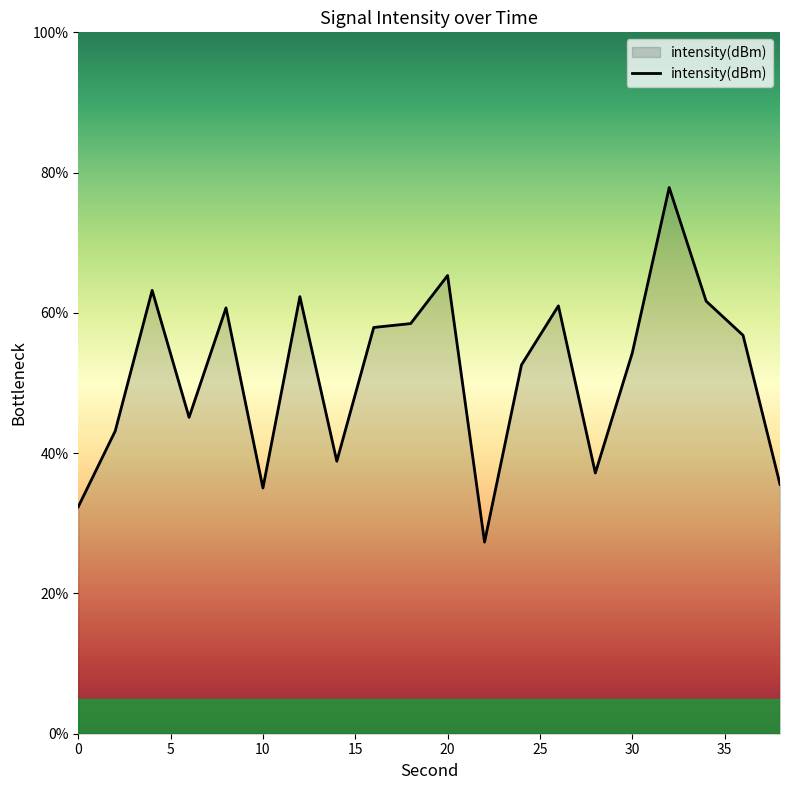

What is the minimum value shown in the chart?

27.3